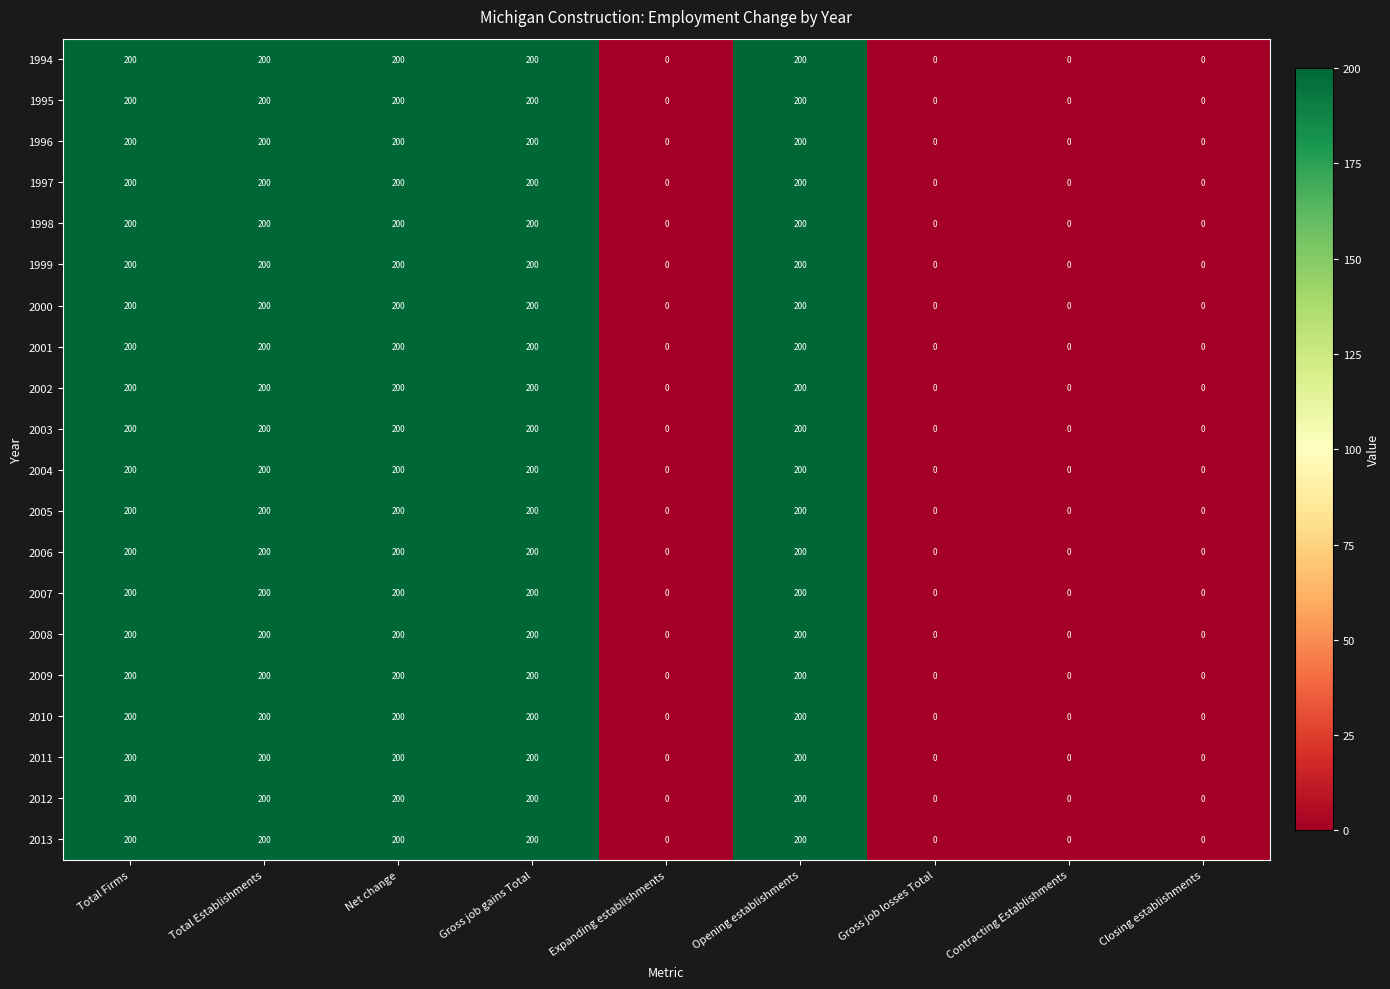

What is the sum of all 2011 values?

1000